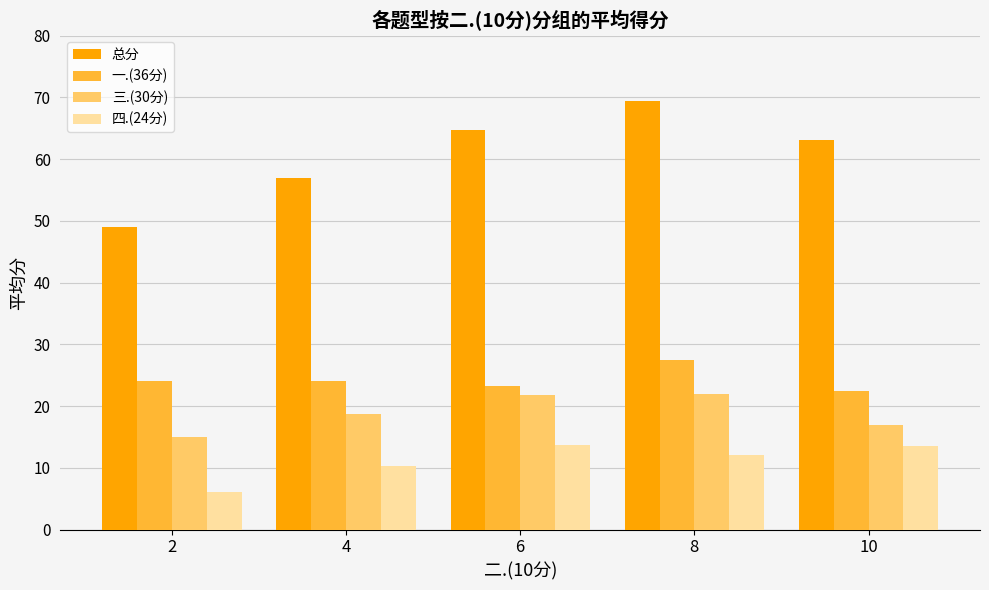

What is the total value across all series at 10?

116.0